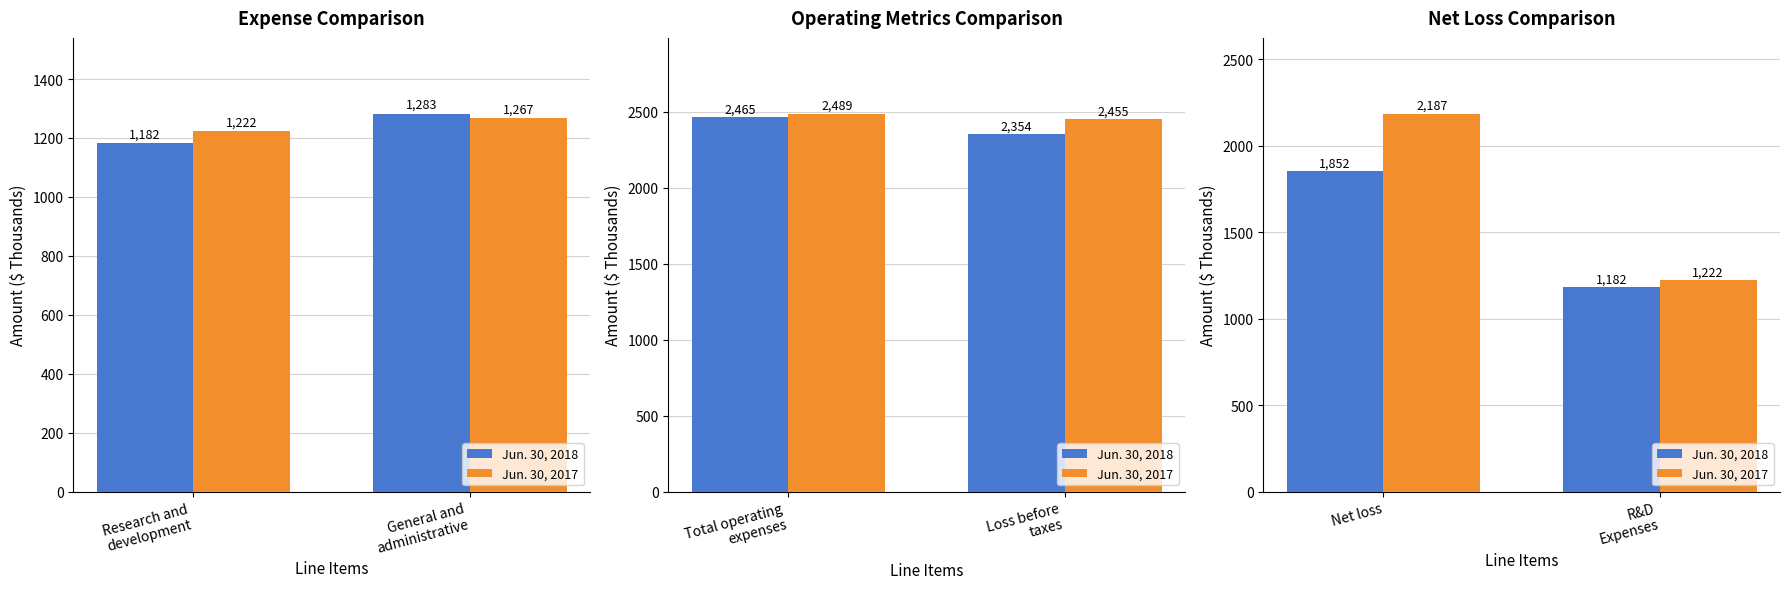

What is the label of the 2nd bar from the left?

R&D Expenses